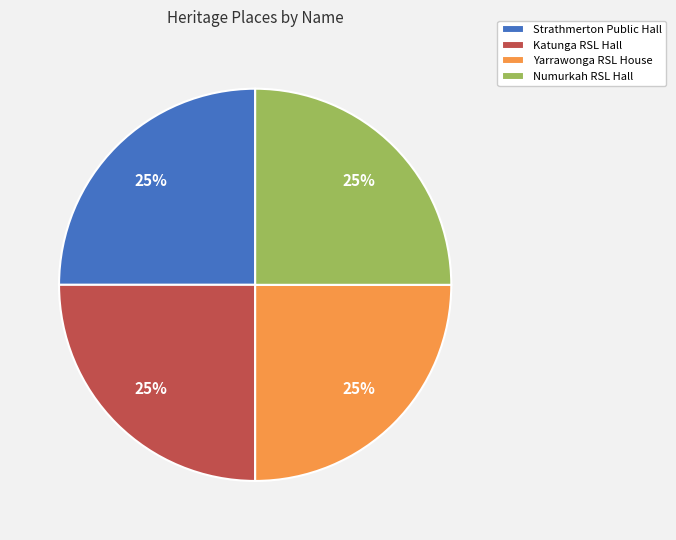

True or false: Katunga RSL Hall accounts for 25% of the total.

True